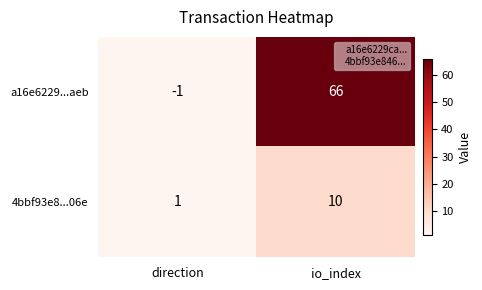

What is the sum of all a16e6229...aeb values?

65